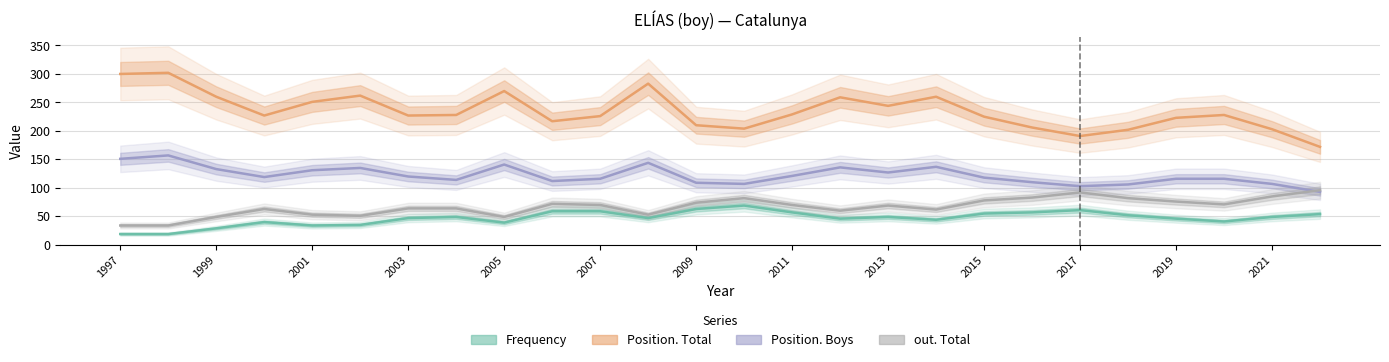

At how many categories does at least one series exceed 268?

4